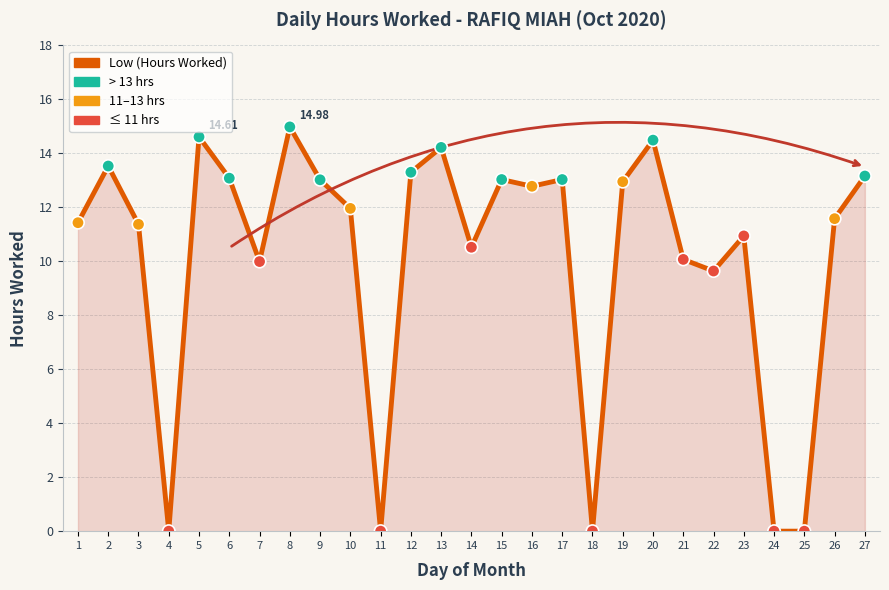

What is the ratio of the value at 27 to the value at 17?

1.0